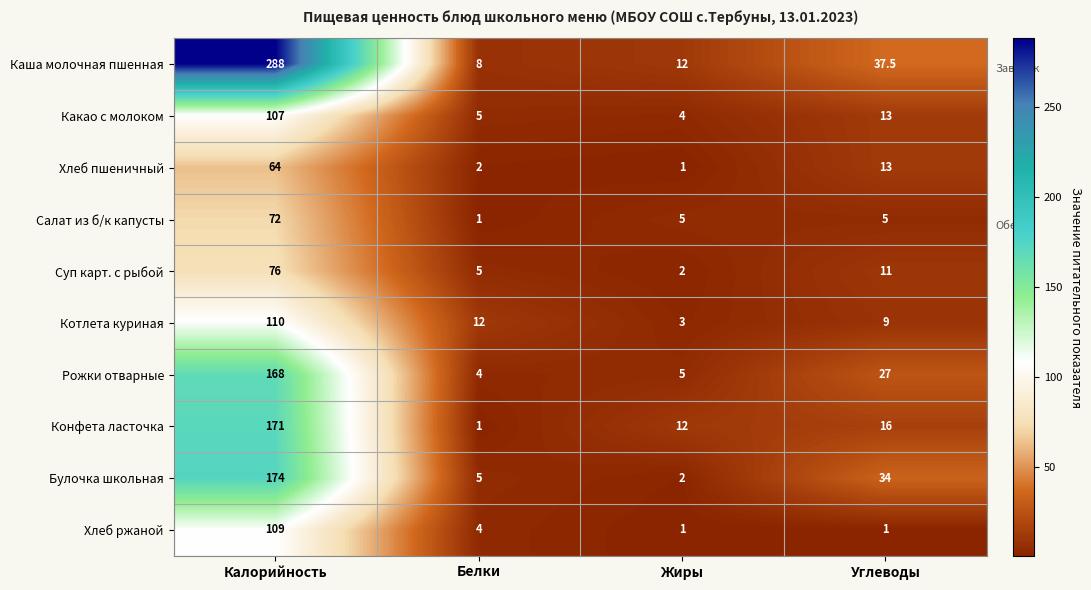

At which category is the sum across all series the highest?

Калорийность